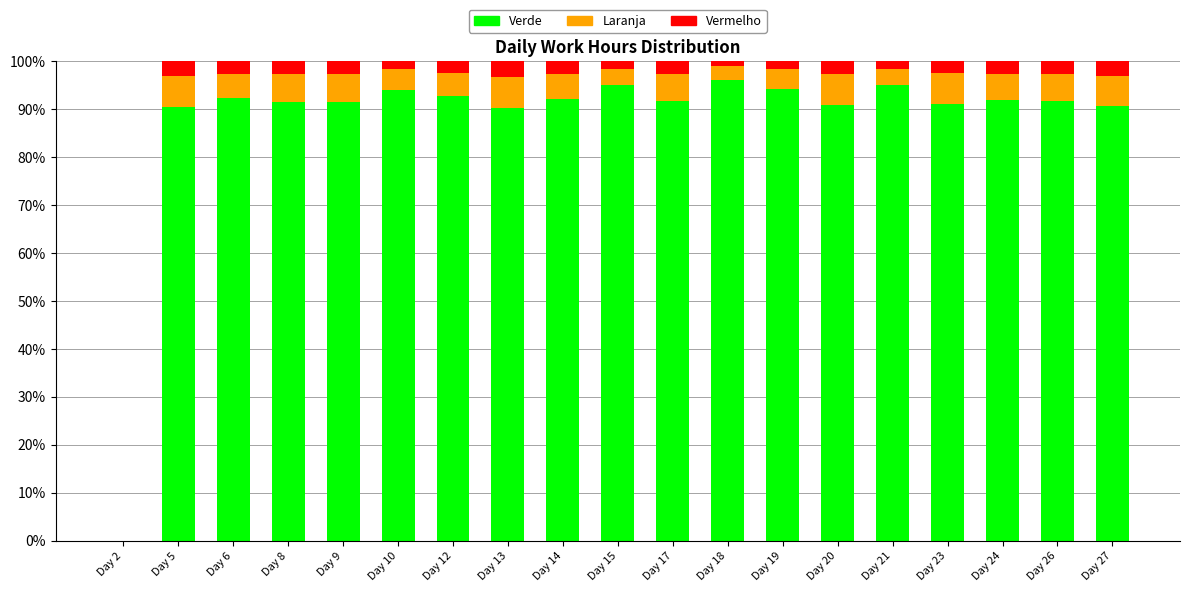

Are the bars horizontal?

No